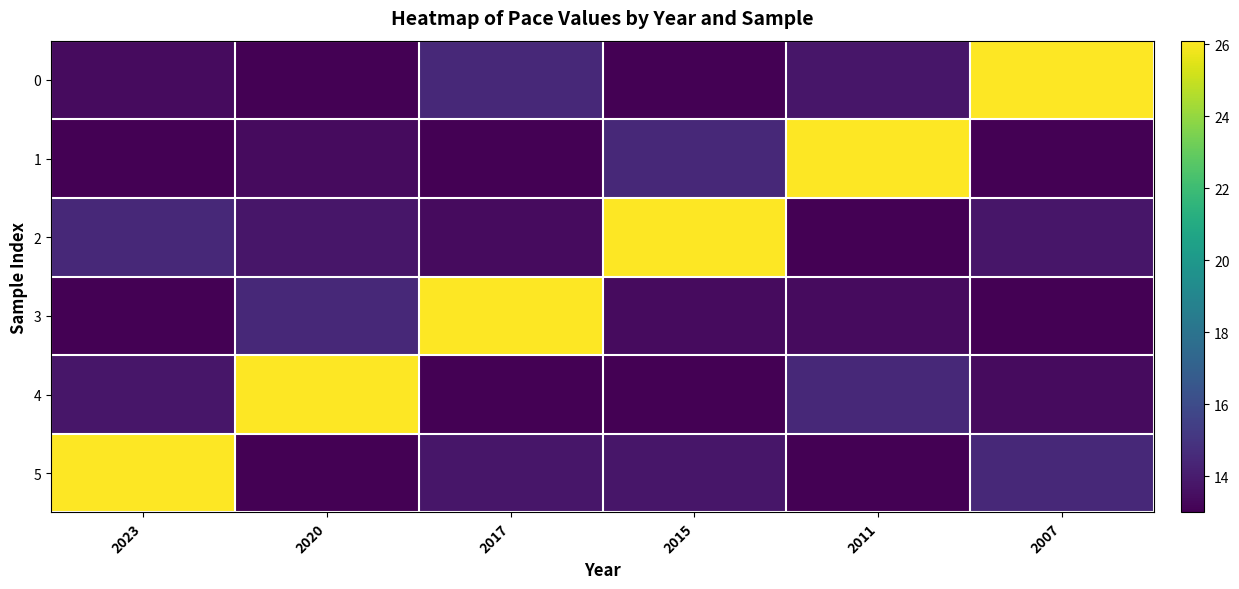

At which category is the sum across all series the highest?

2023